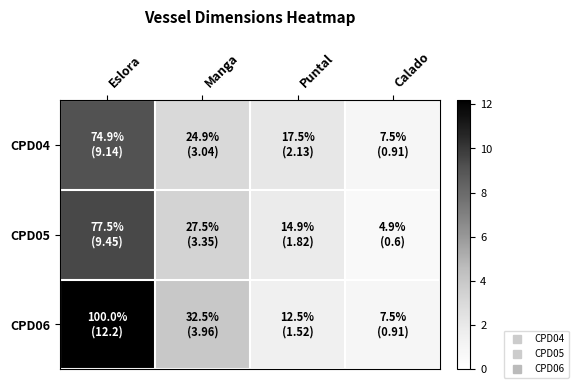

Between Manga and Puntal, which series saw the biggest shift?

CPD06